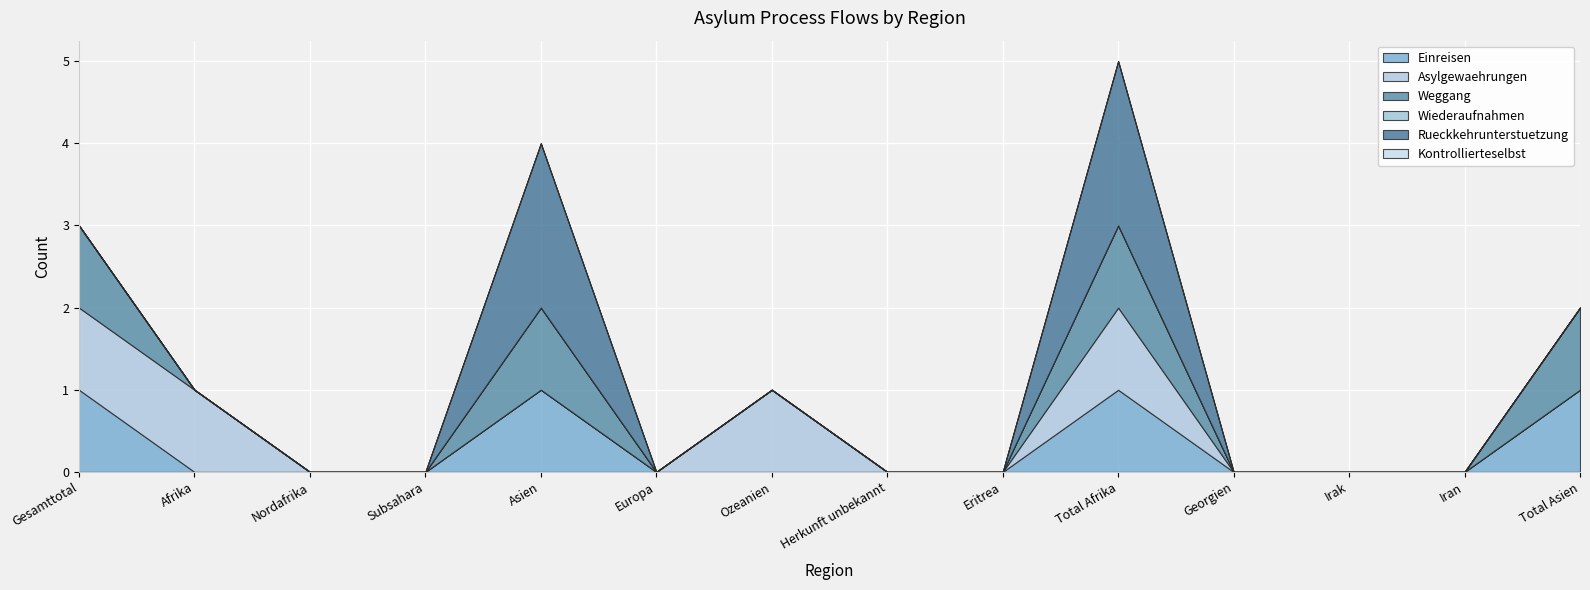

What position from the left is Asien?

5